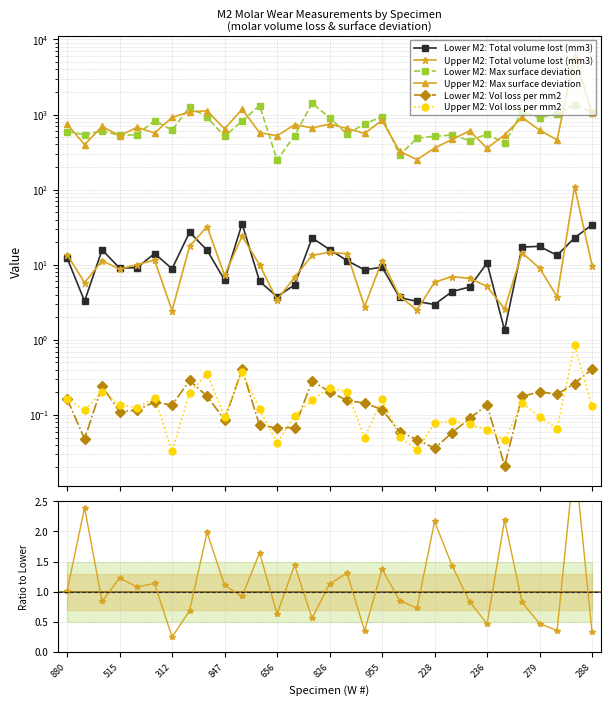

Rank the series by their maximum value, from highest to lowest.

Upper M2: Max surface deviation, Lower M2: Max surface deviation, Upper M2: Total volume lost (mm3), Lower M2: Total volume lost (mm3), Upper M2: Vol loss per mm2, Lower M2: Vol loss per mm2